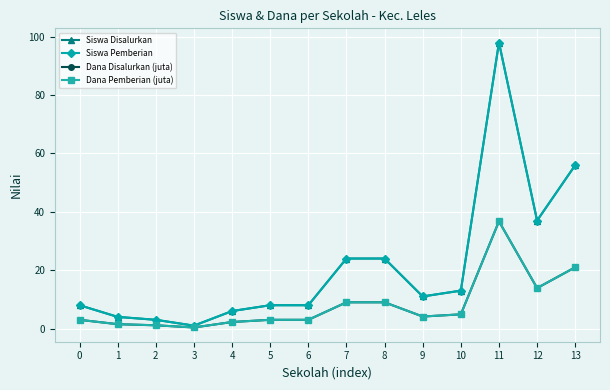

What is the smallest value displayed?

0.4